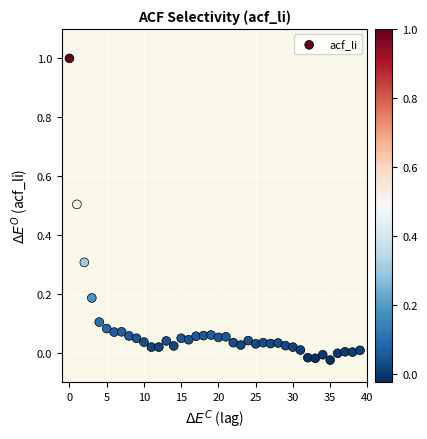

What is the range of Y values (max minus min)?

1.0